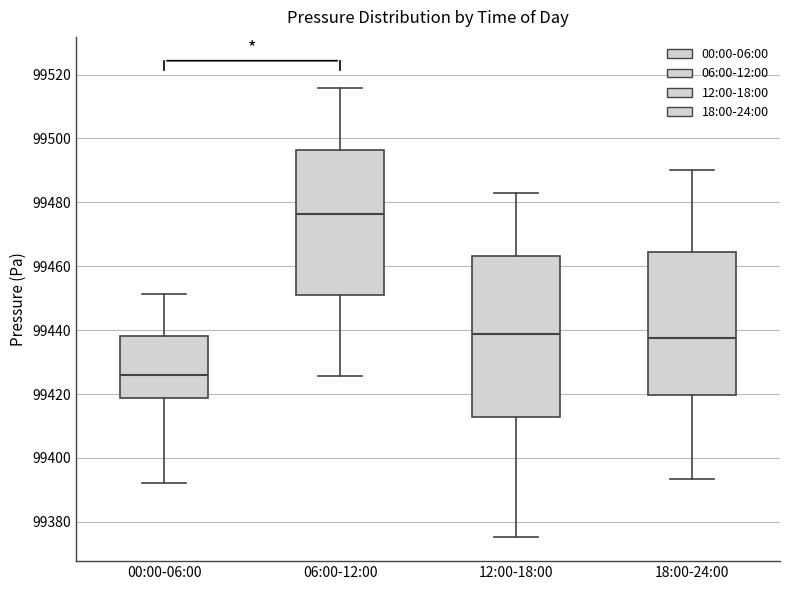

Which box's median line is the highest?

06:00-12:00